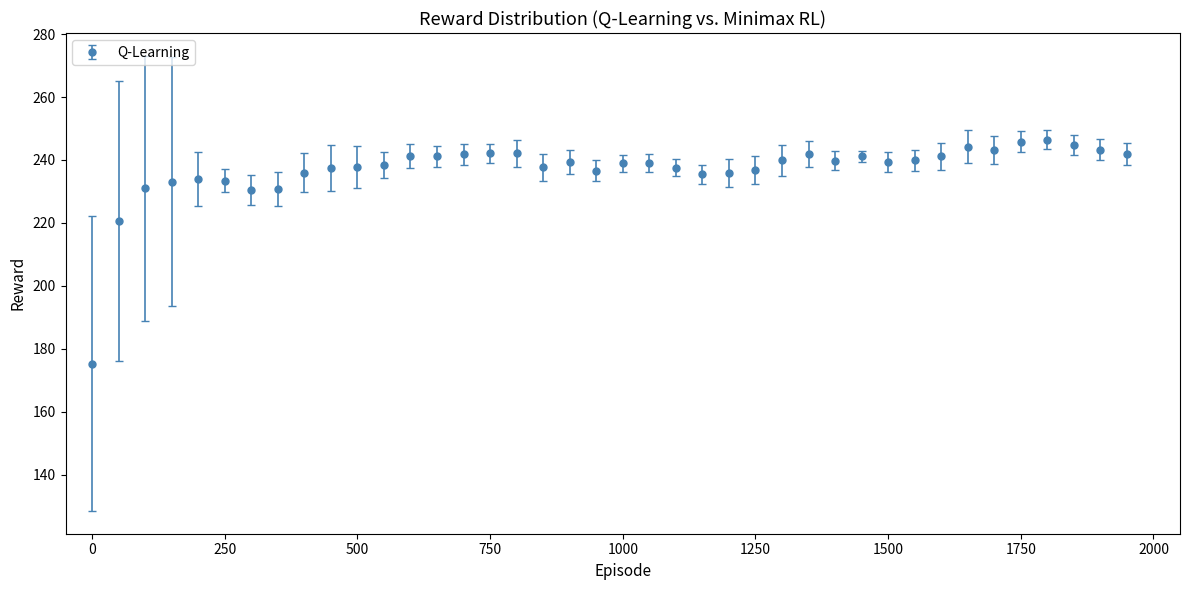

What is the greatest value displayed?

246.5